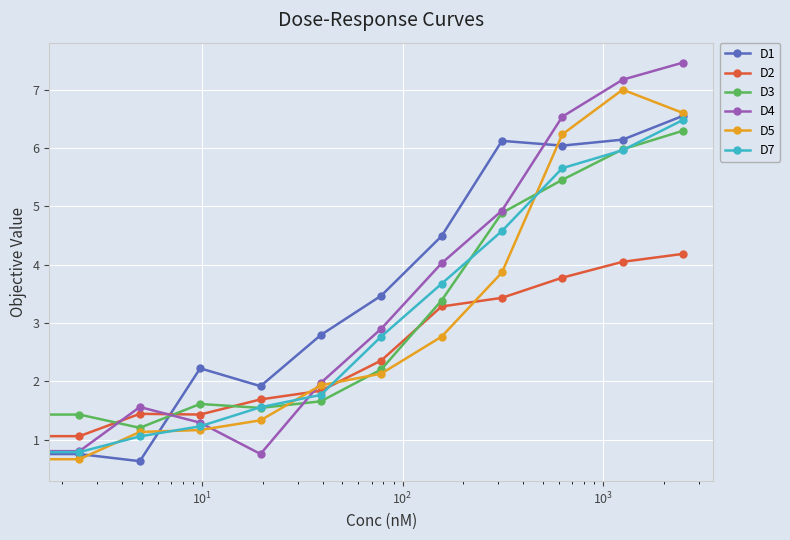

What is the difference between the second highest and minimum values in the D1 series?

5.5